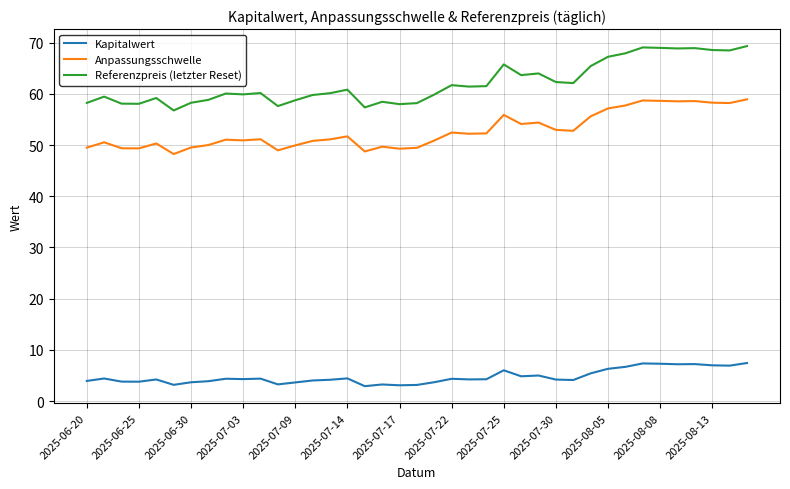

List the series in order of their peak value, highest first.

Referenzpreis (letzter Reset), Anpassungsschwelle, Kapitalwert